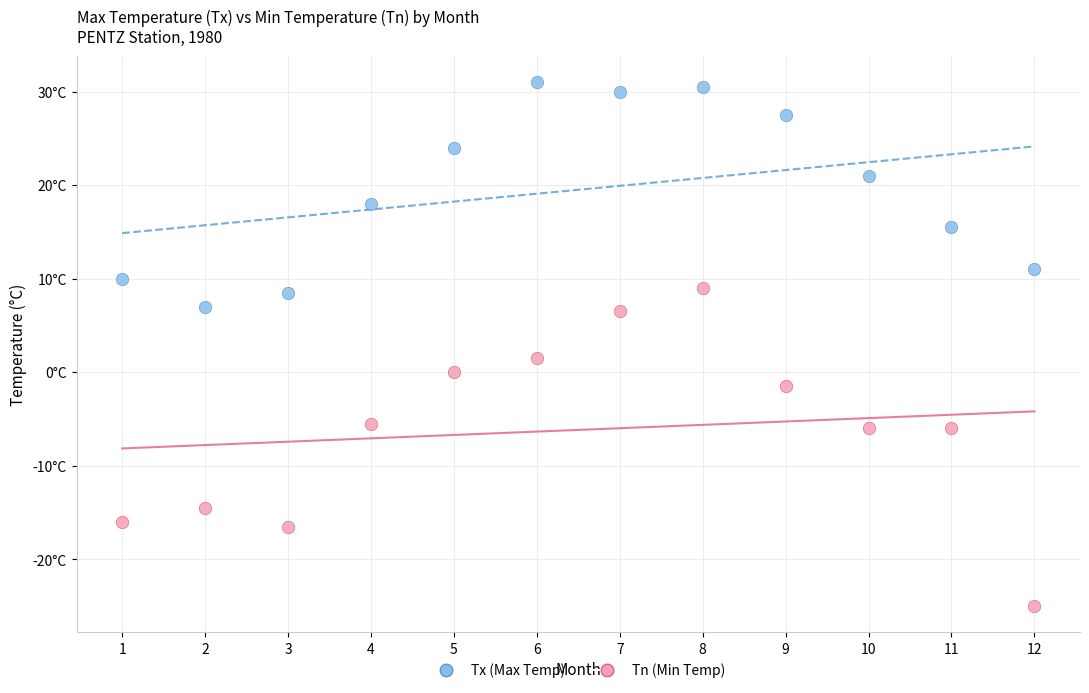

What are all the series names shown in the legend?

Tx (Max Temp), Tn (Min Temp)